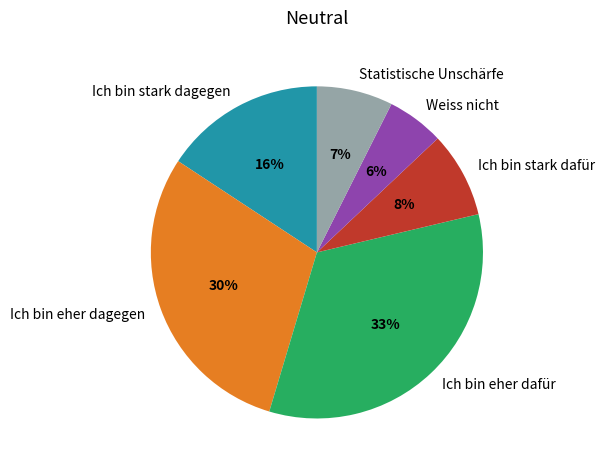

Which has a higher value, Ich bin eher dafür or Weiss nicht?

Ich bin eher dafür